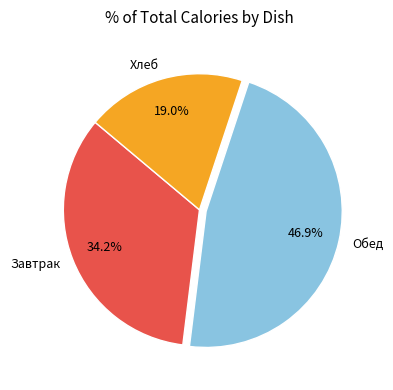

Count the number of slices in the pie.

3